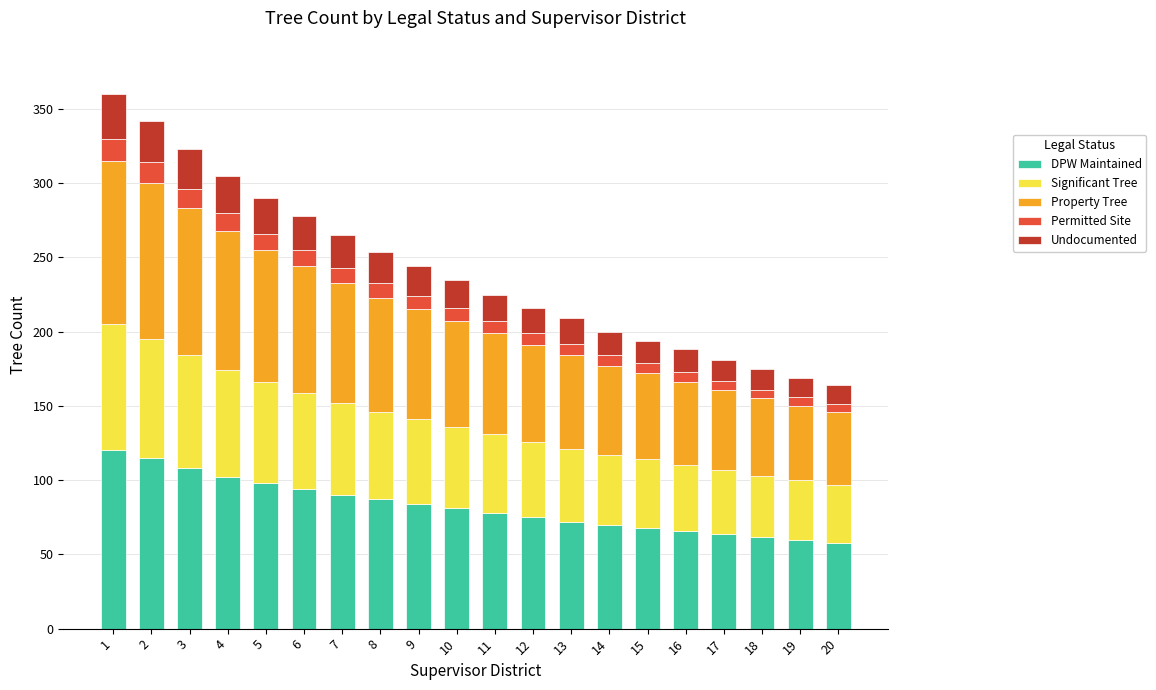

How many data points does each series have?

20